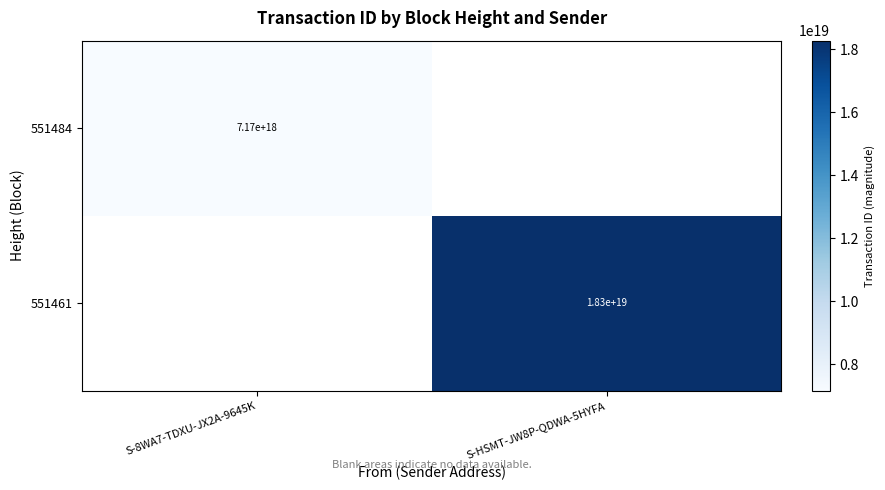

Is the value of 551484 at S-8WA7-TDXU-JX2A-9645K greater than the value of 551461 at S-HSMT-JW8P-QDWA-5HYFA?

No